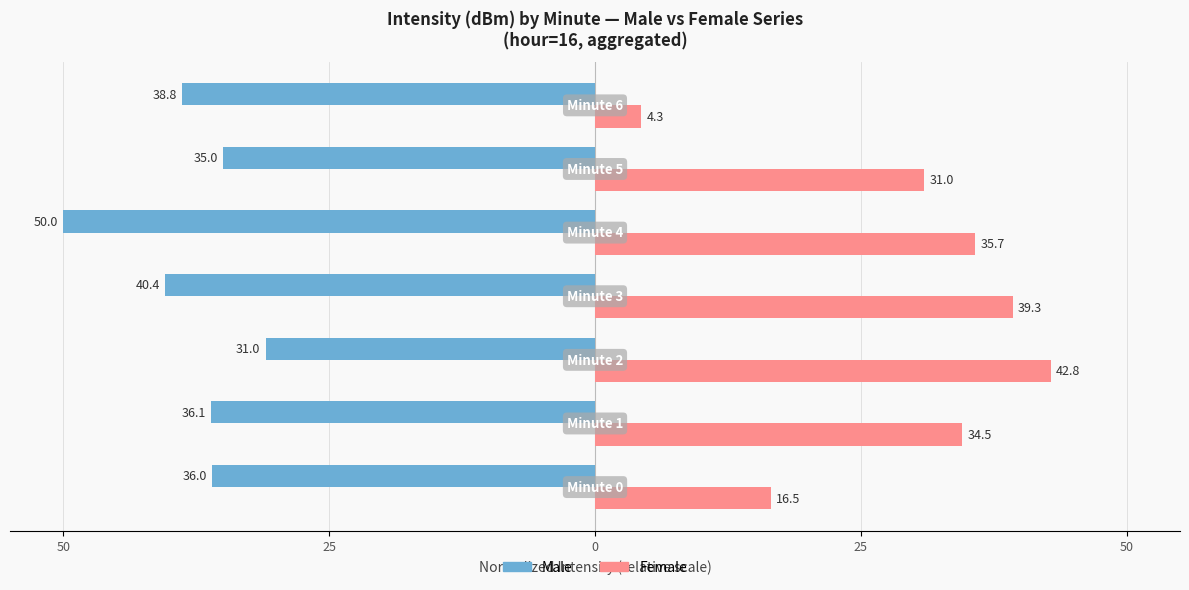

Reading left to right, extract all data points from this chart.

Male: -36.0	-36.1	-31.0	-40.4	-50.0	-35.0	-38.8
Female: 16.5	34.5	42.8	39.3	35.7	31.0	4.3